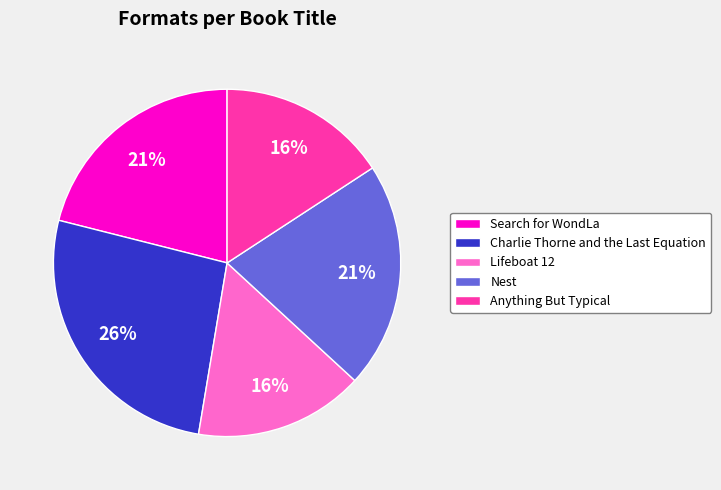

Is it true that Nest is 13% of the pie?

False